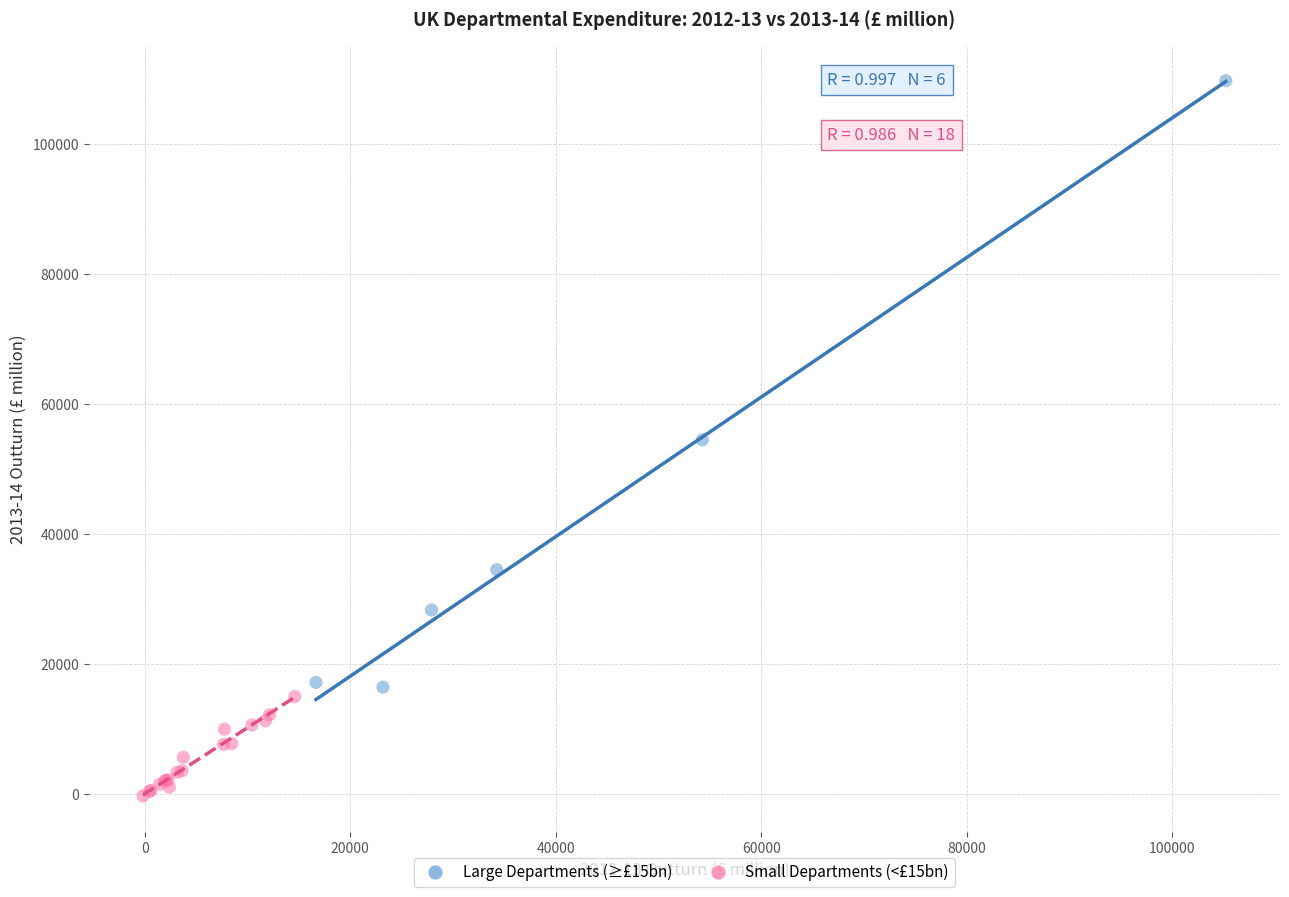

Which series contains the lowest Y value?

Small Departments (<£15bn)